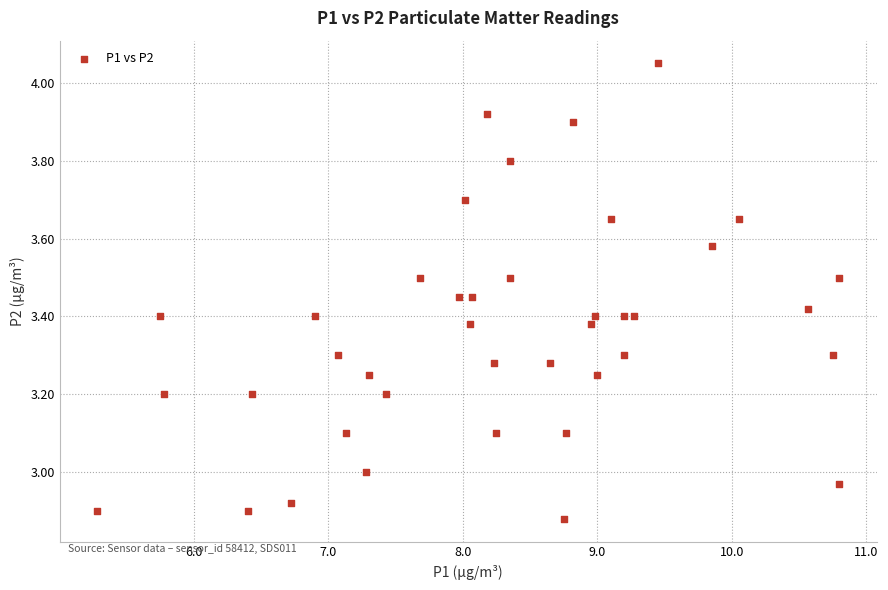

What is the range of Y values (max minus min)?

1.2